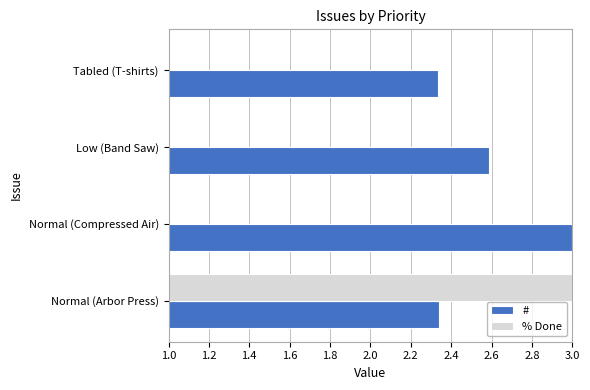

Rank the series by their average value, from lowest to highest.

% Done, #